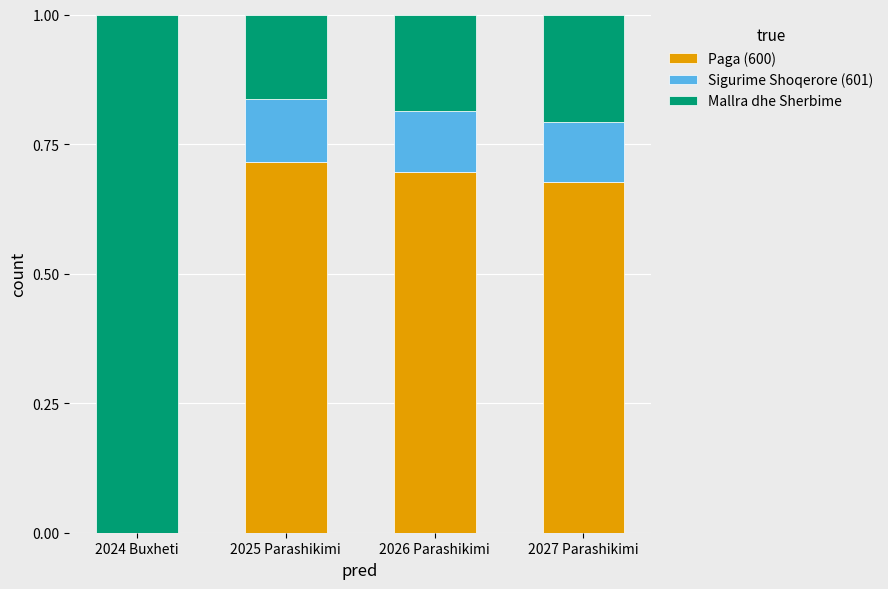

True or false: Paga (600) has a value of 0.3 at 2027 Parashikimi.

False